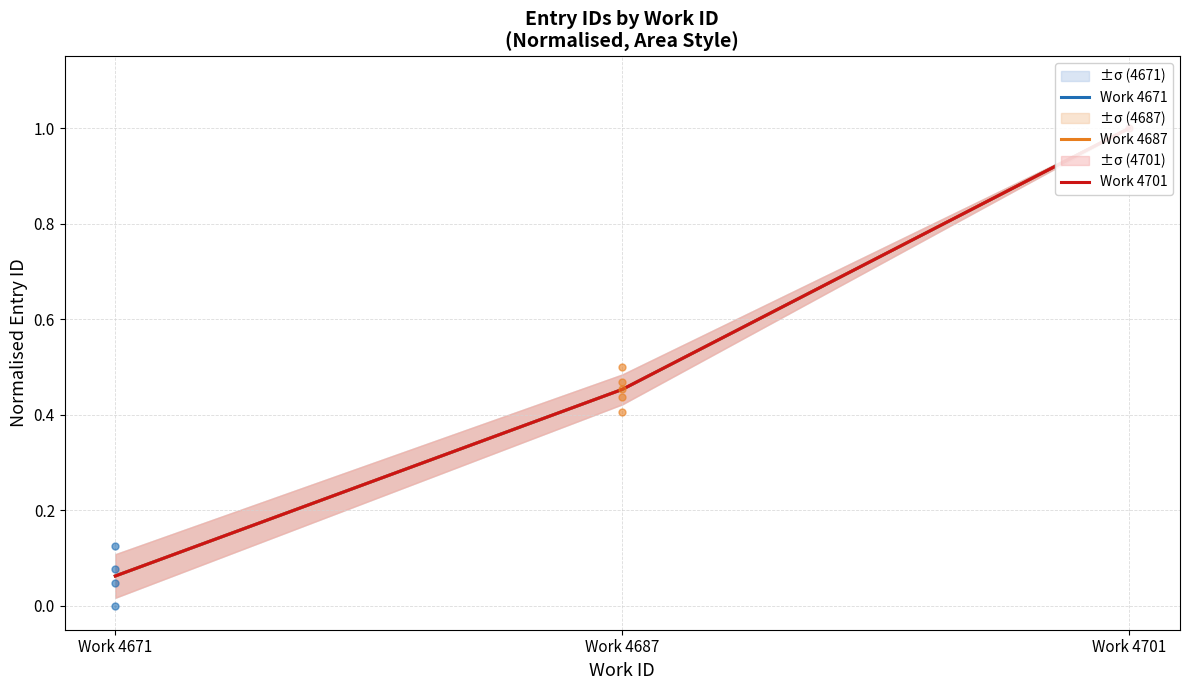

Which series has the largest total across all categories?

Work 4671